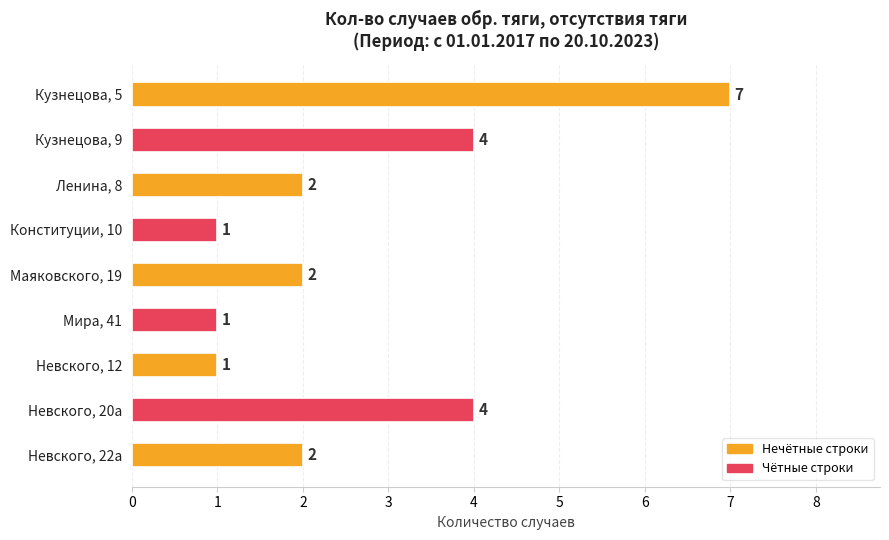

What is the difference between the maximum and minimum values?

6